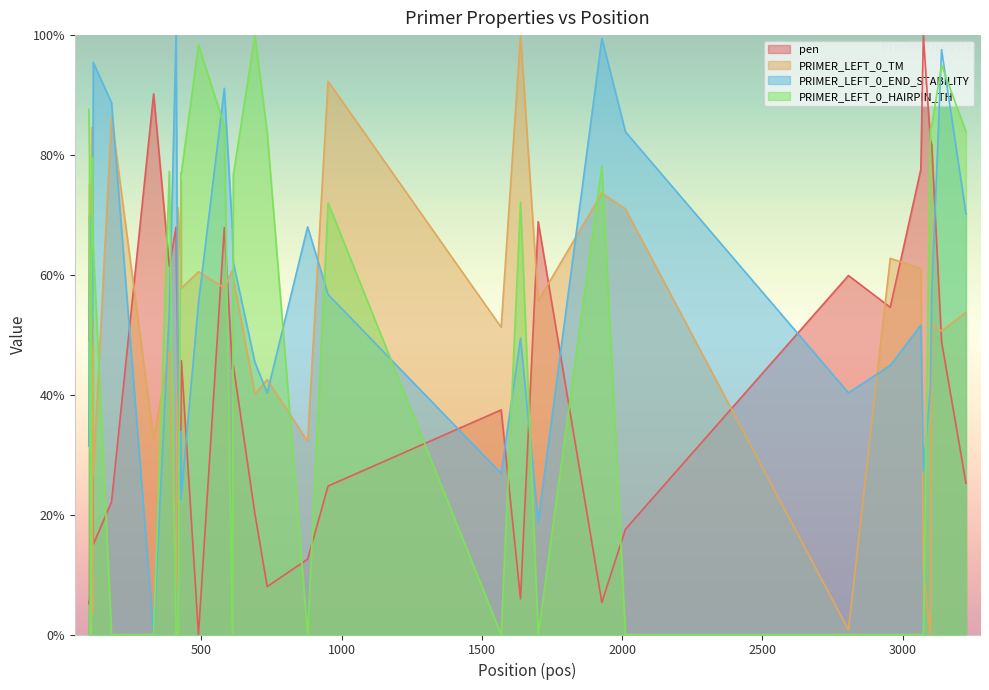

After their last crossing, which series has the higher values: PRIMER_LEFT_0_HAIRPIN_TH or pen?

PRIMER_LEFT_0_HAIRPIN_TH